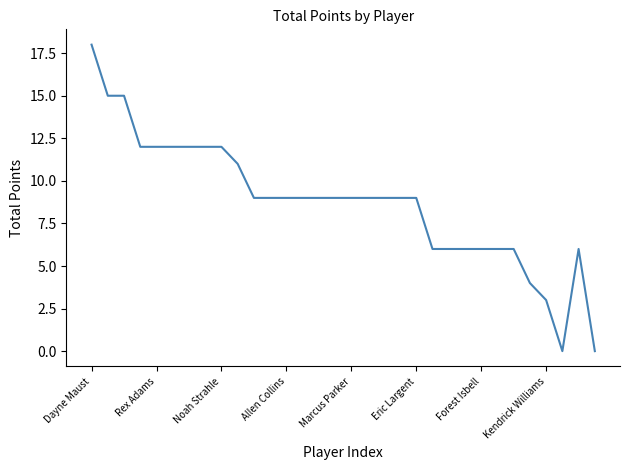

What is the difference between the maximum and minimum values?

18